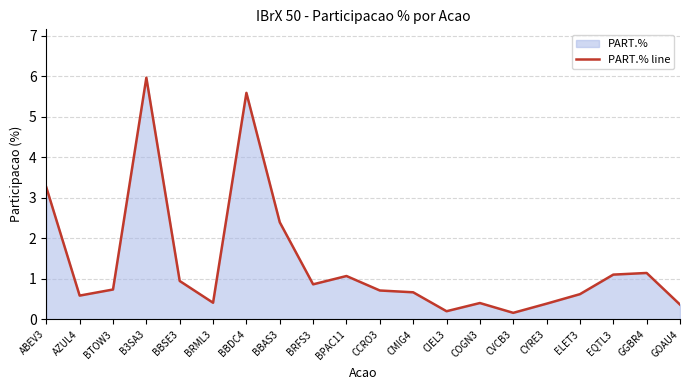

Which has a higher value, GOAU4 or ELET3?

ELET3